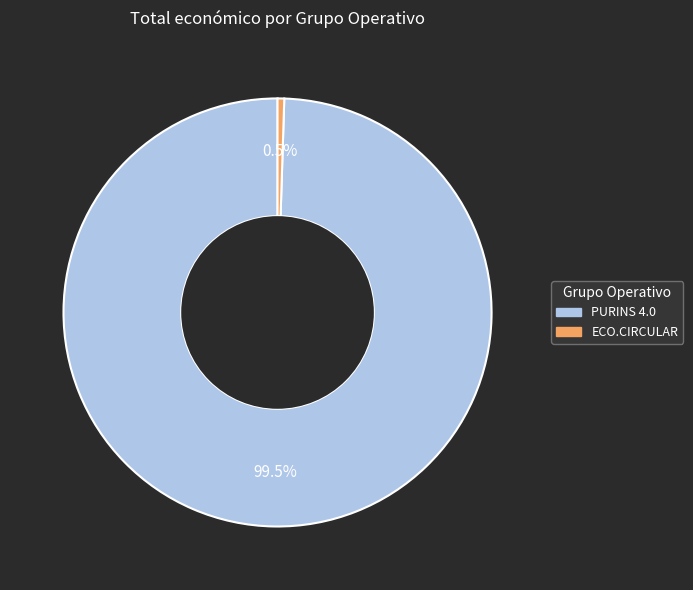

How many segments does this pie chart have?

2